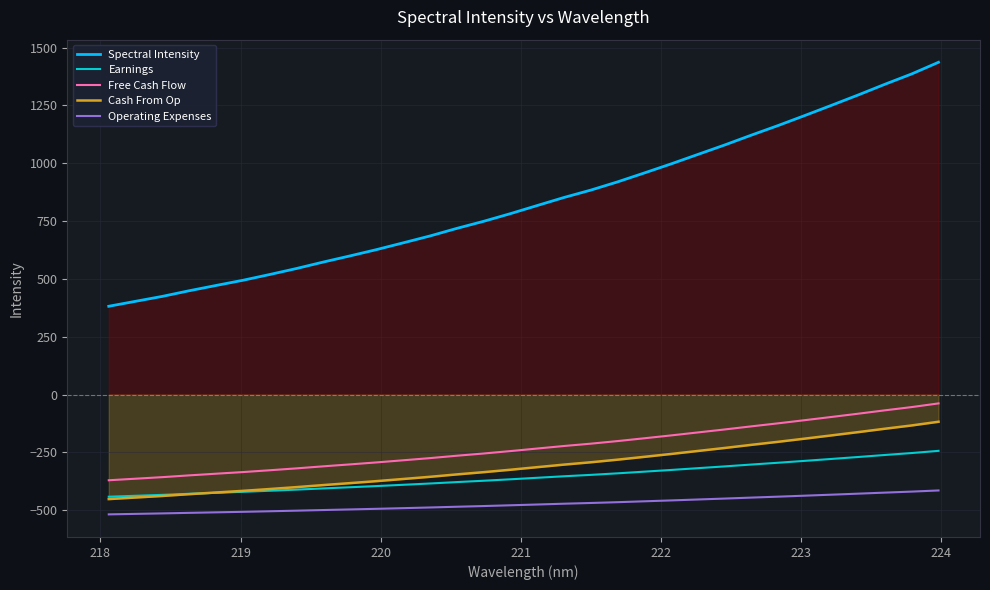

What is the value of the Earnings point at the 21st from the left?

-332.9